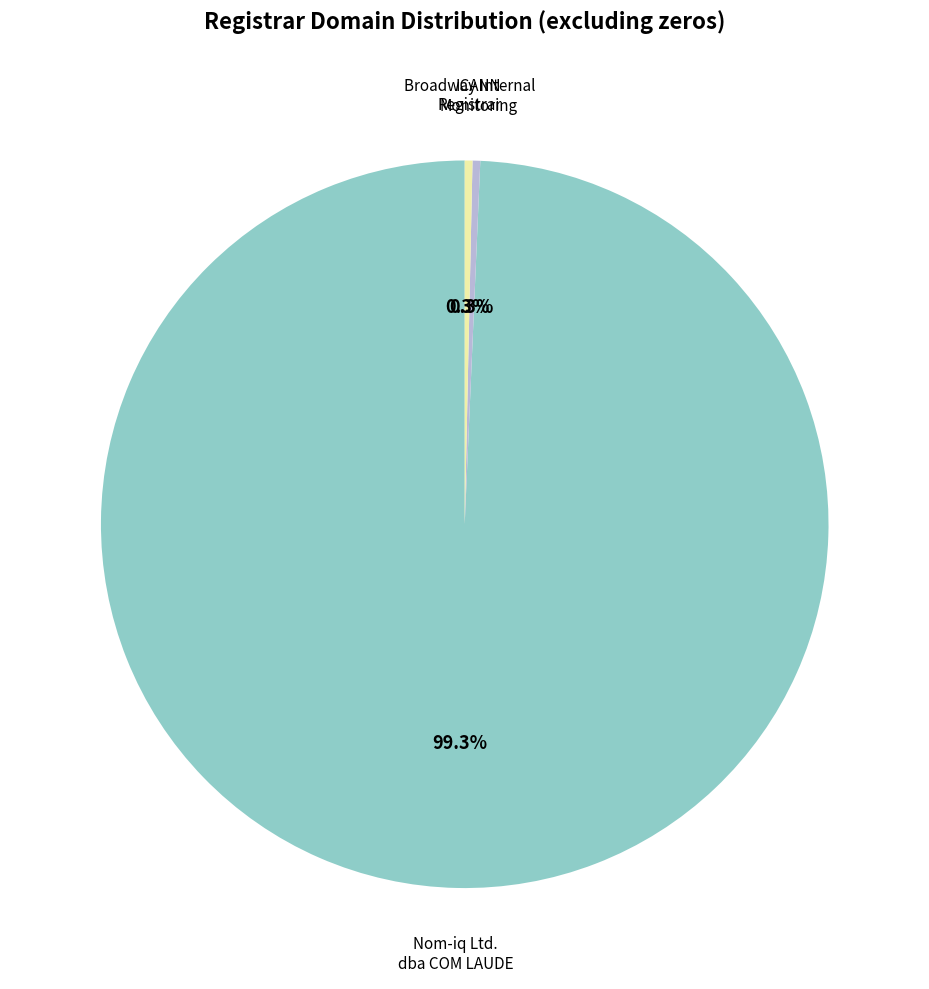

True or false: Broadway Internal Registrar accounts for 0% of the total.

True